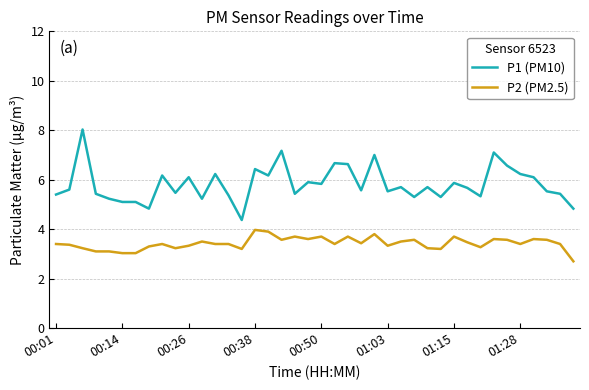

What is the difference between the maximum and minimum values in the P1 (PM10) series?

3.7